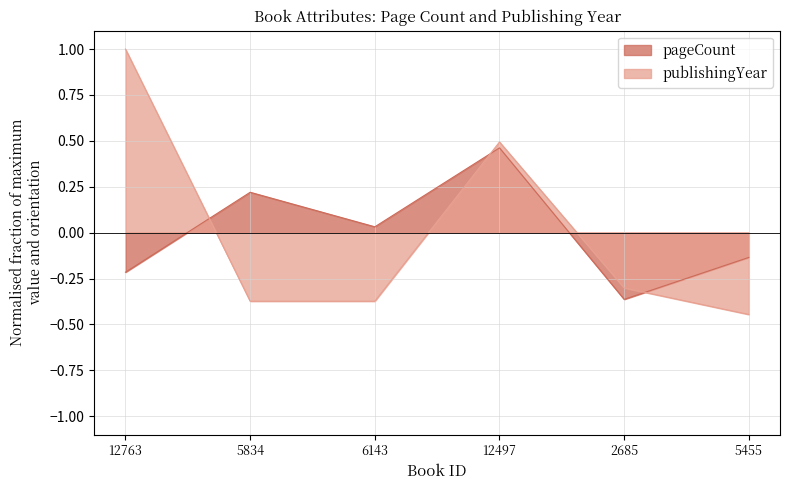

How many negative values does the publishingYear series have?

4